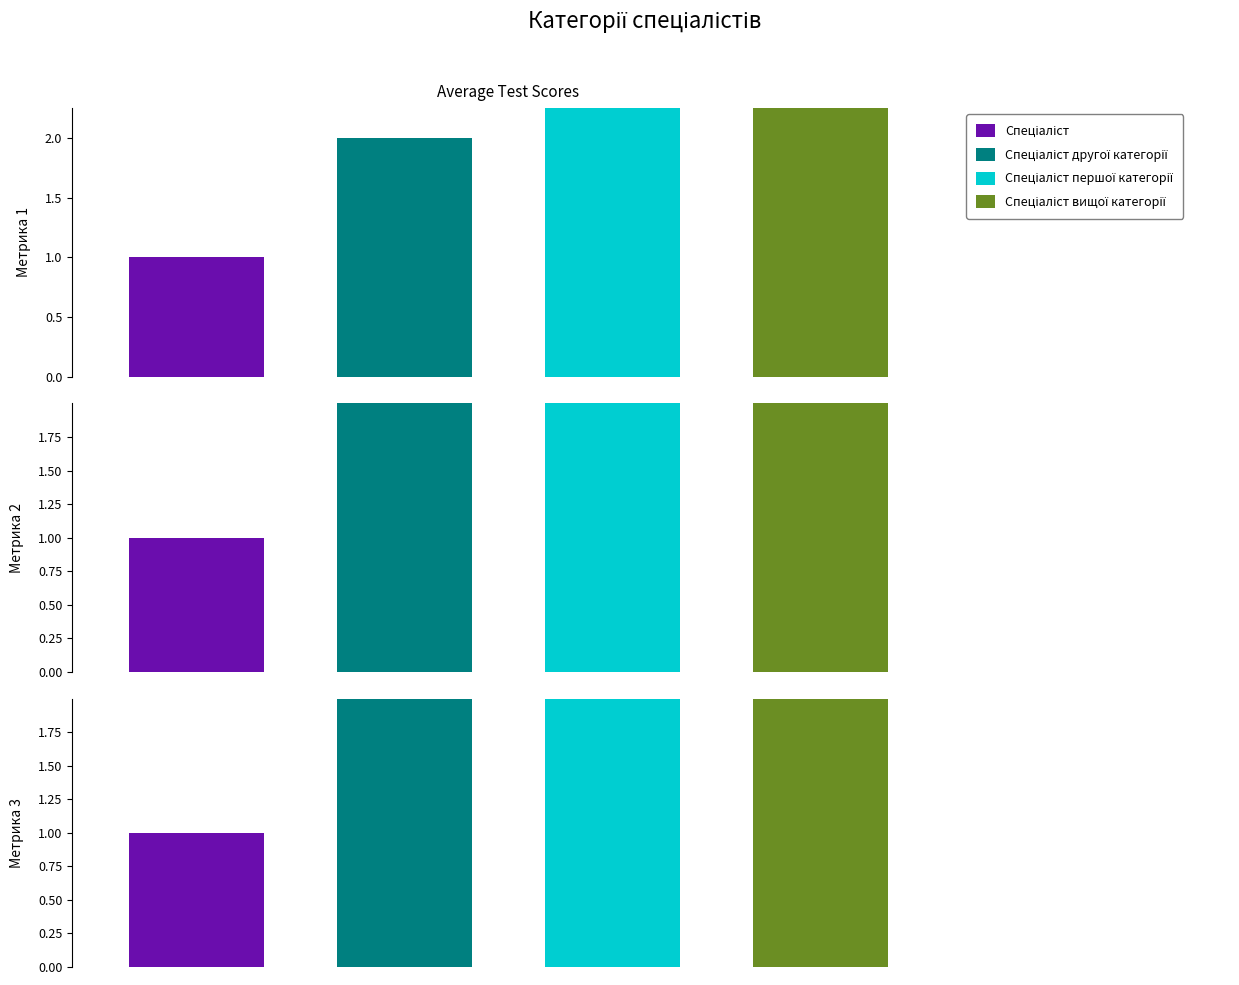

Reading right to left, extract all data points from this chart.

Спеціаліст вищої категорії=4	Спеціаліст першої категорії=3	Спеціаліст другої категорії=2	Спеціаліст=1